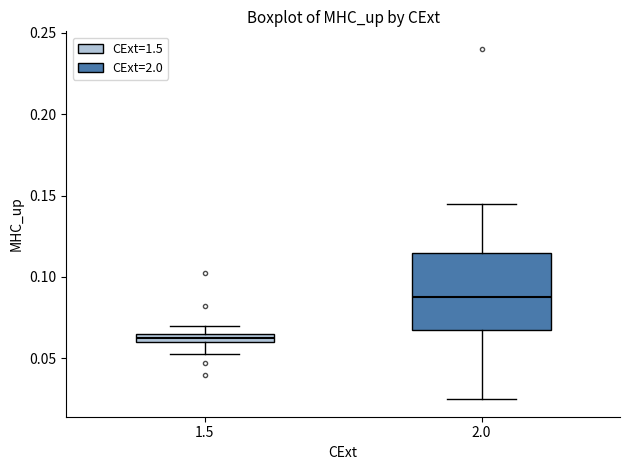

Where is the lower edge of the box at x = 1.5 on the y-axis? The values are not printed on the chart, so give them approximately, as read against the axis.

0.060